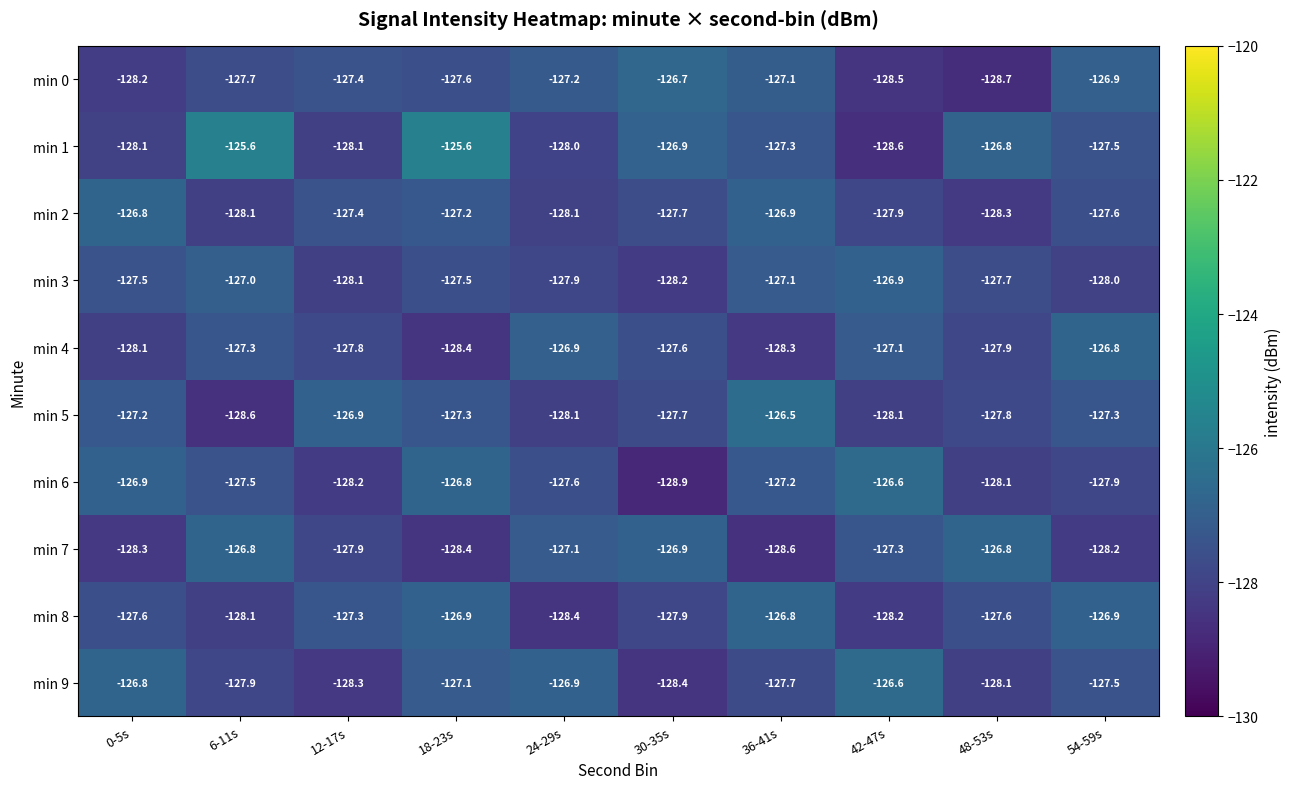

What is the average value of the min 2 series?

-127.6